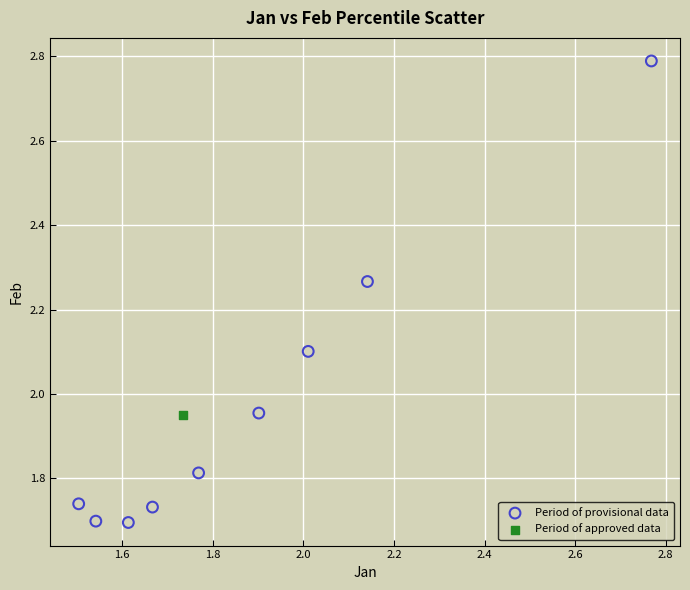

What are all the series names shown in the legend?

Period of provisional data, Period of approved data